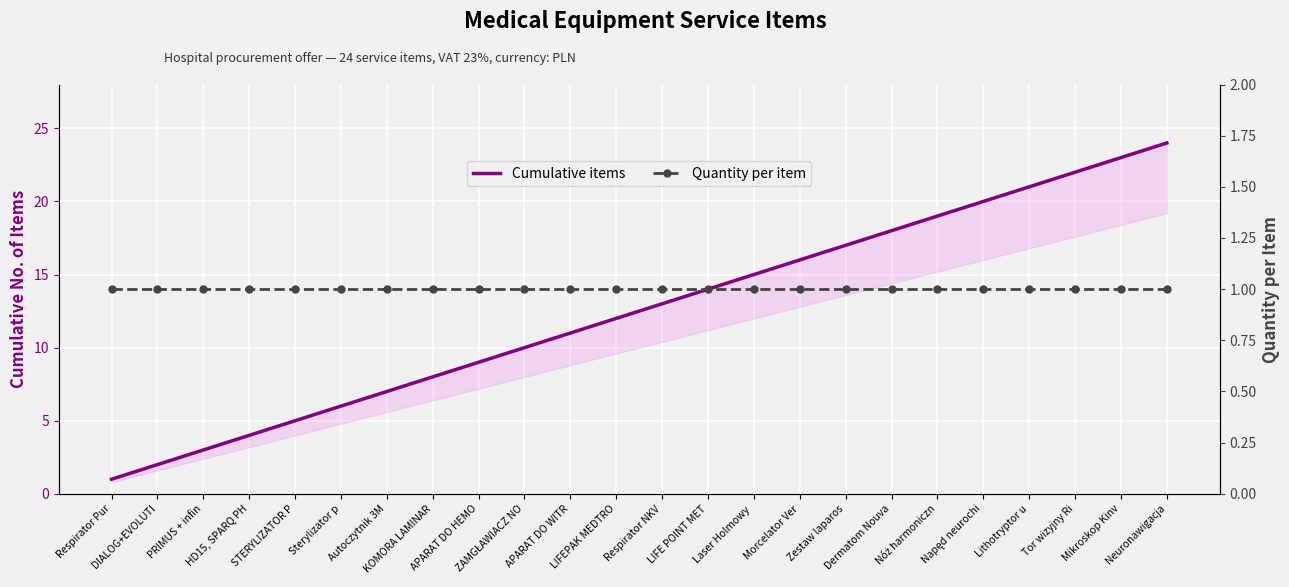

Rank the series by their maximum value, from highest to lowest.

Cumulative items, Quantity per item